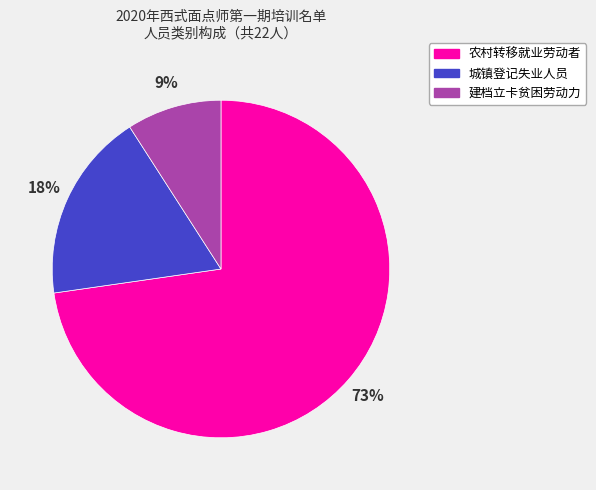

Approximately how many times larger is the value at 建档立卡贫困劳动力 compared to 城镇登记失业人员?

0.5